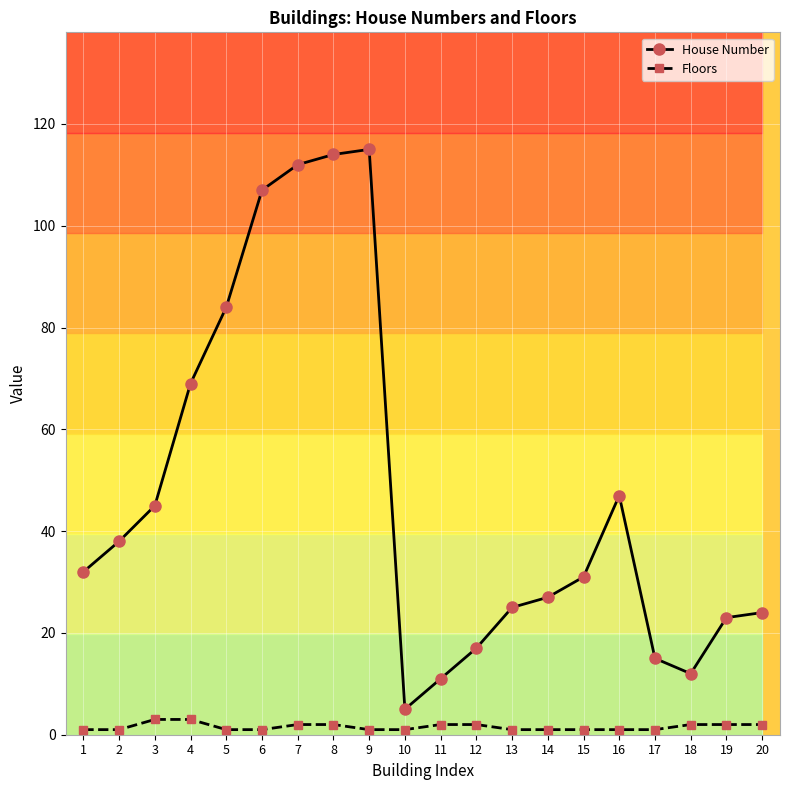

Is this an area chart (filled region under the line)?

No